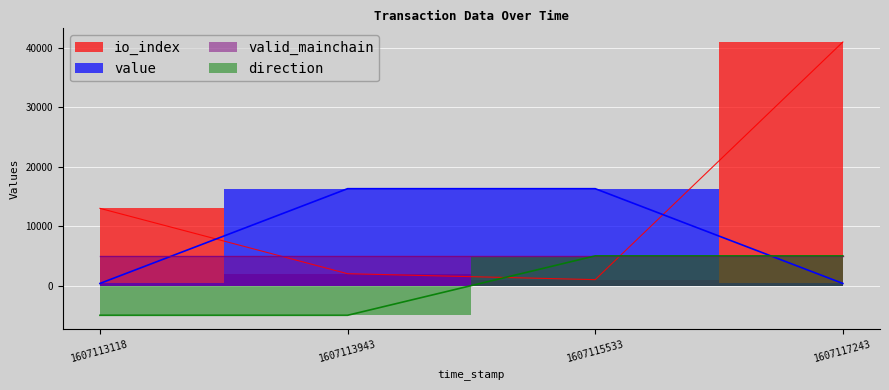

How many values in direction are above zero?

2